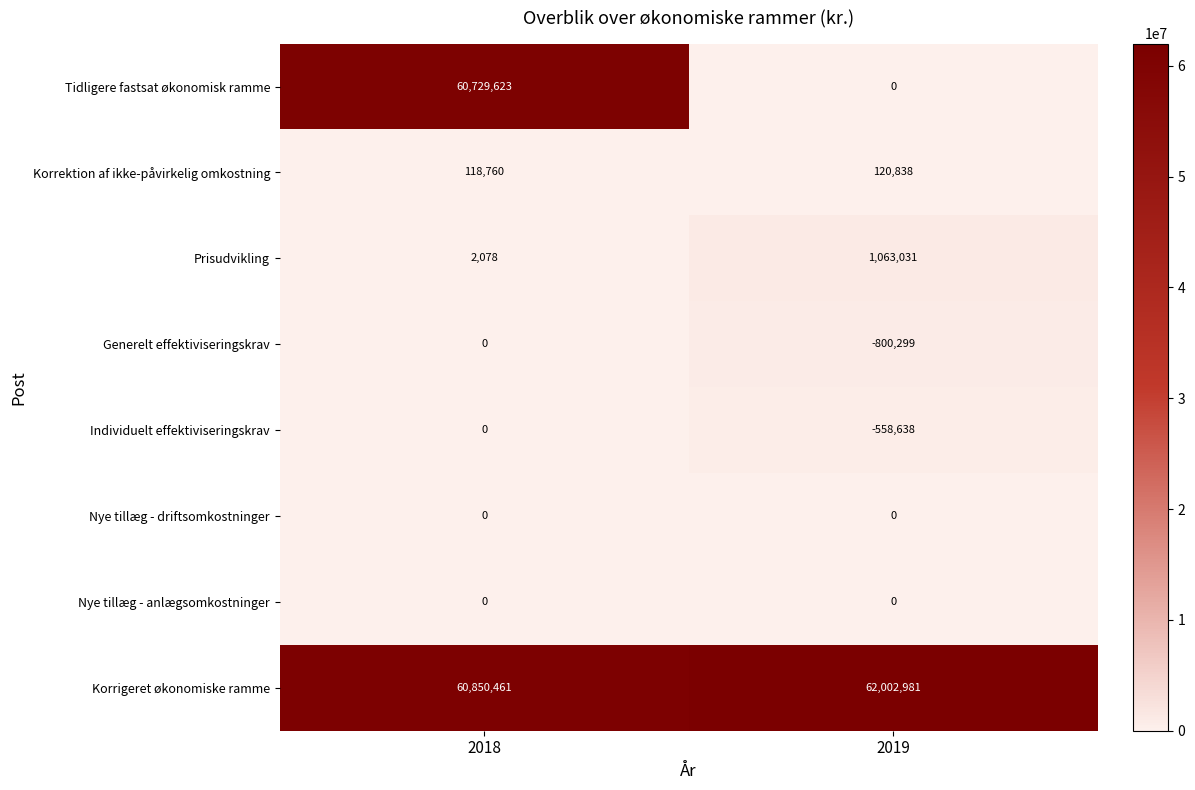

Which series has the widest spread of values?

Tidligere fastsat økonomisk ramme